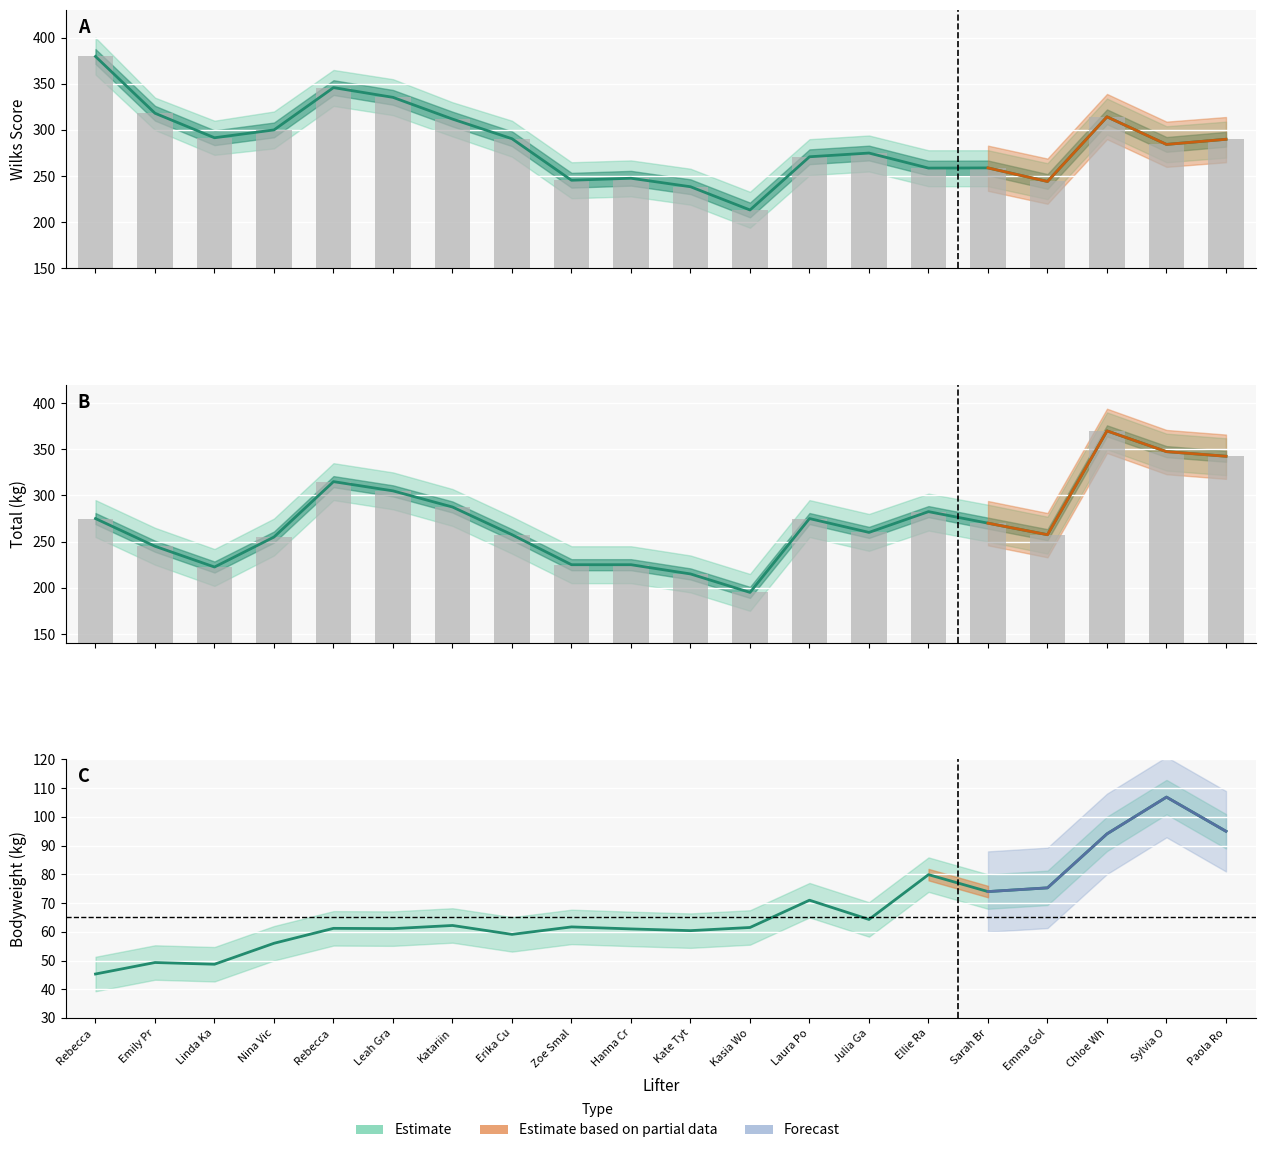

Read the BW value at Ellie Ra.

79.9